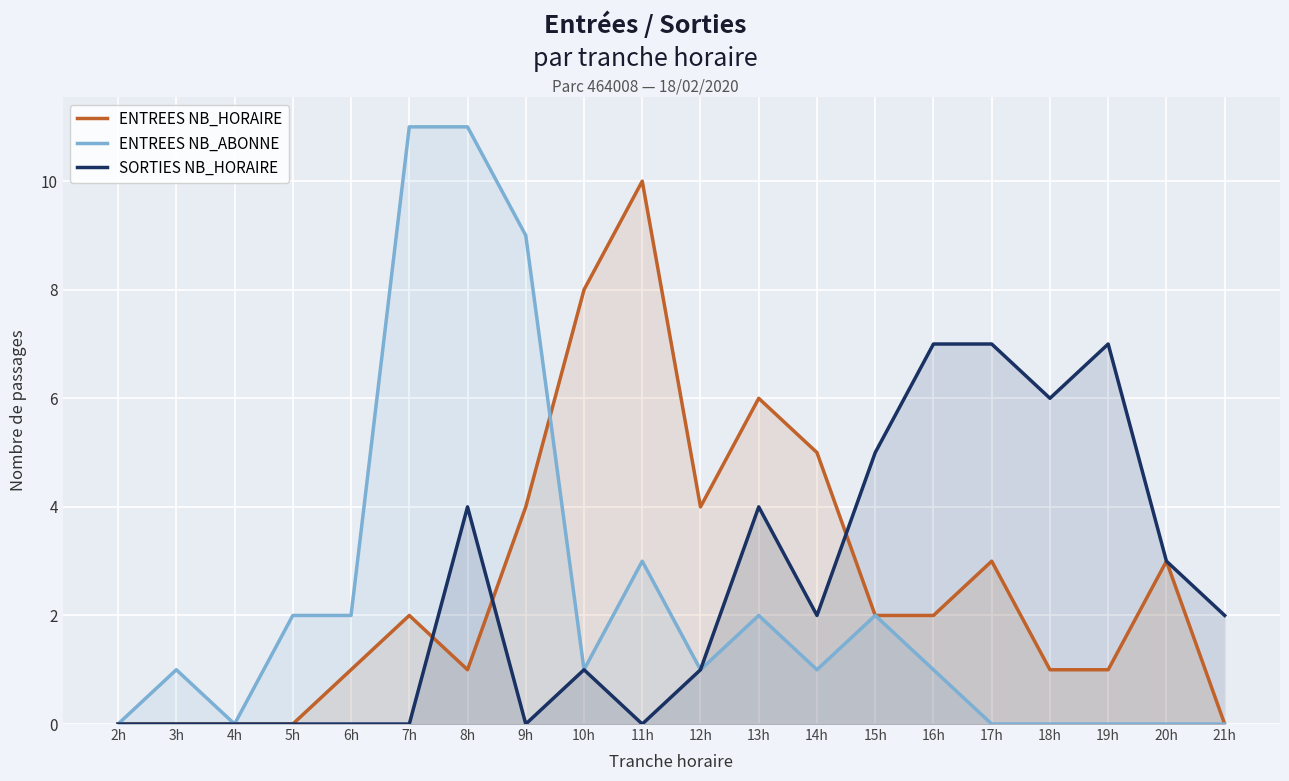

List the series in order of their peak value, highest first.

ENTREES NB_ABONNE, ENTREES NB_HORAIRE, SORTIES NB_HORAIRE